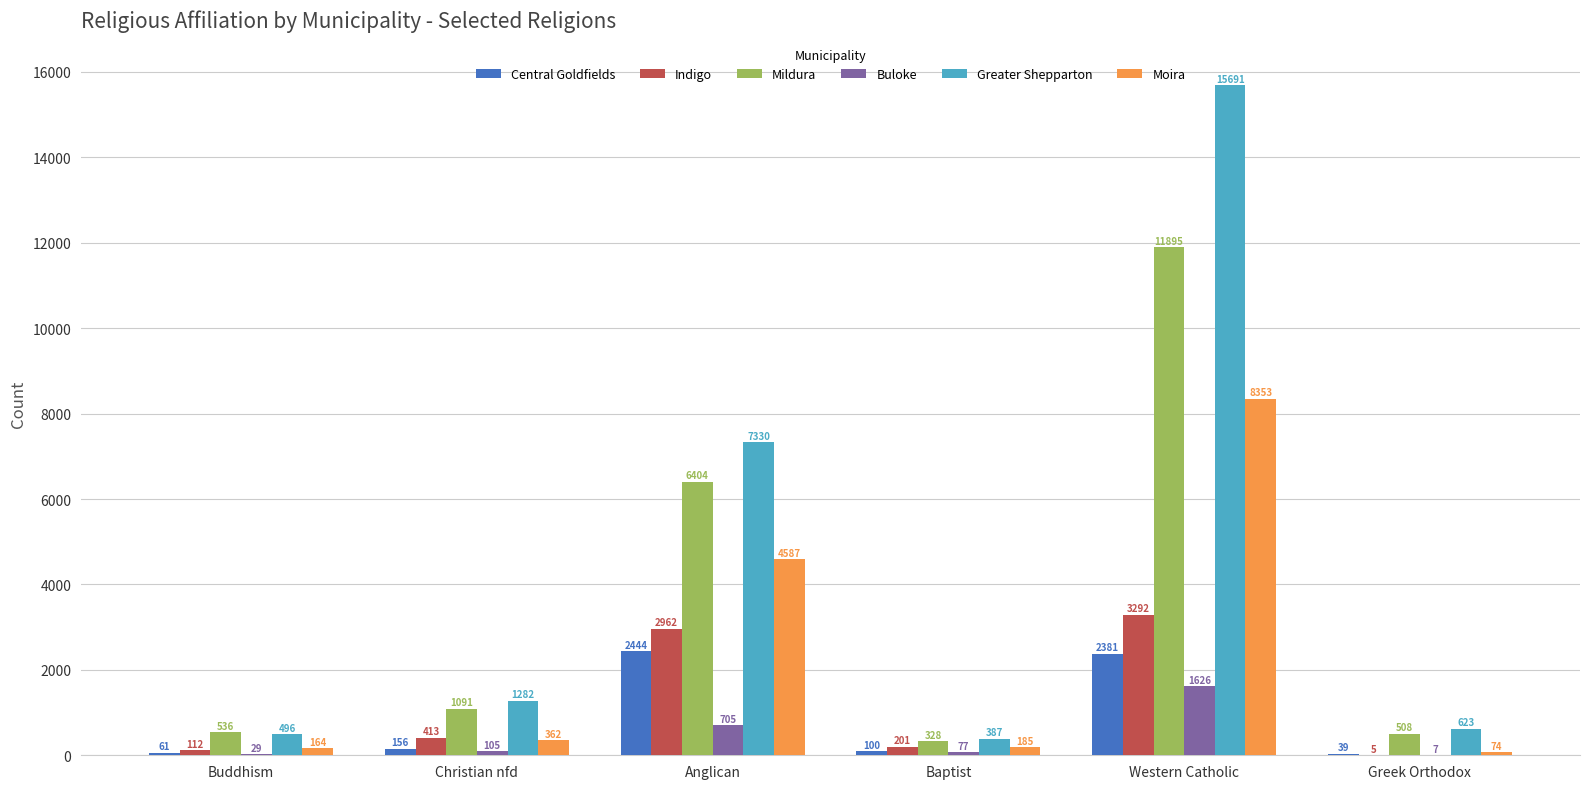

Are the bars grouped side by side (vs. stacked)?

Yes